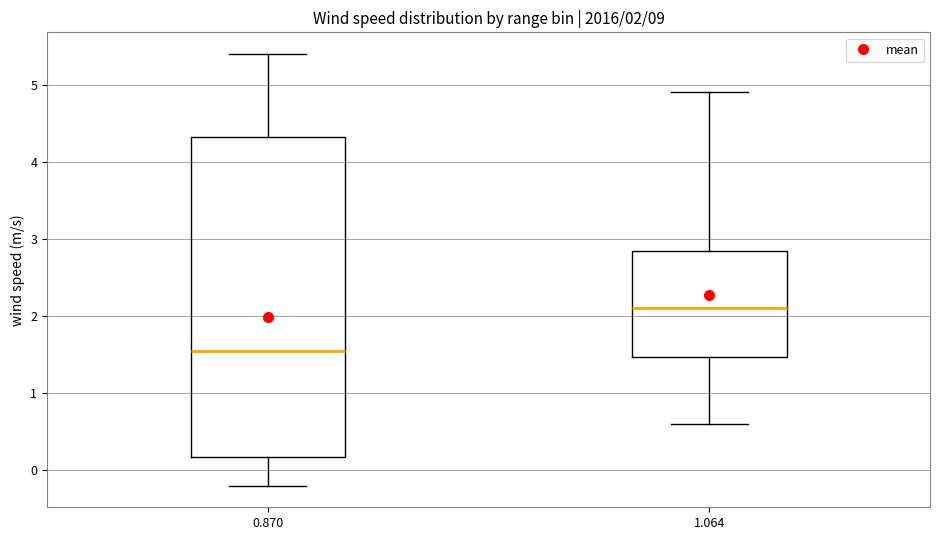

Comparing the boxes themselves (not the whiskers), which one is the tallest?

0.870